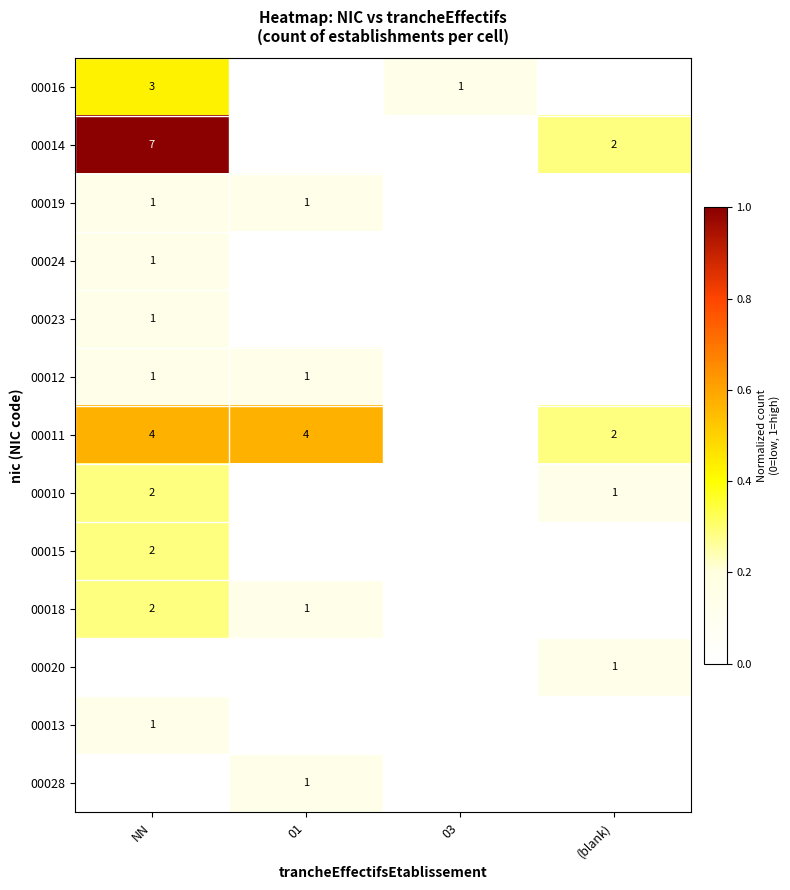

The 00012 series shows 1 at NN. True or false?

True